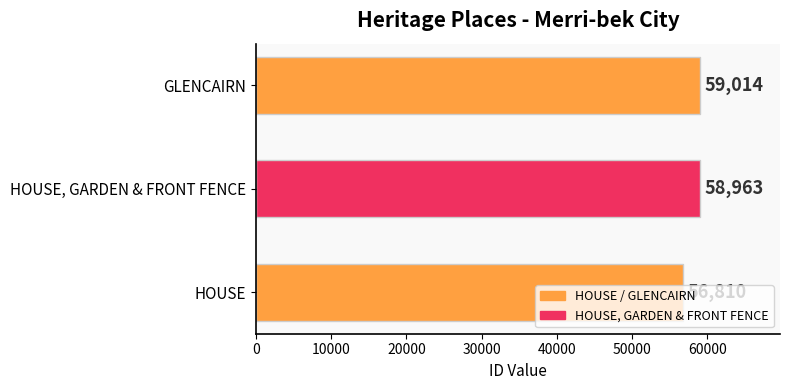

Are the bars horizontal?

Yes